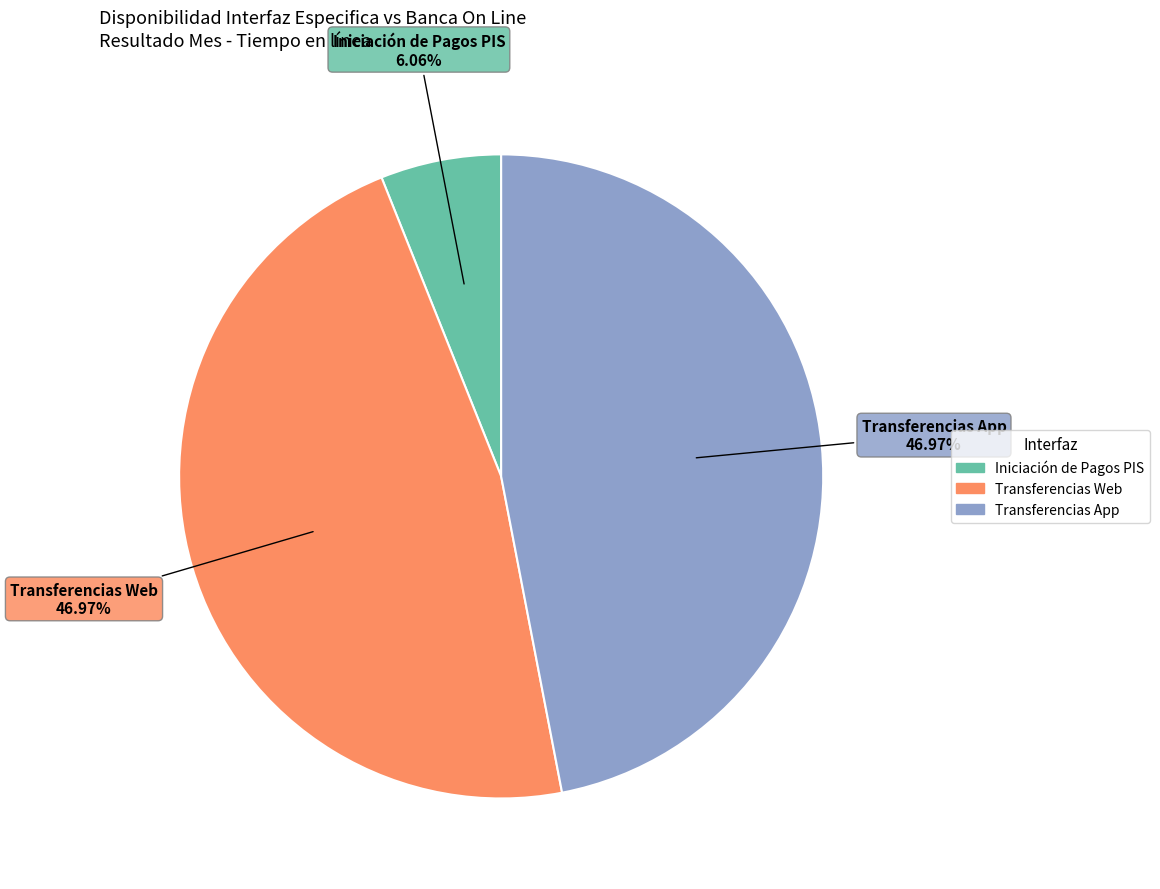

To the nearest percent, what is the combined percentage of Iniciación de Pagos PIS and Transferencias Web?

53%